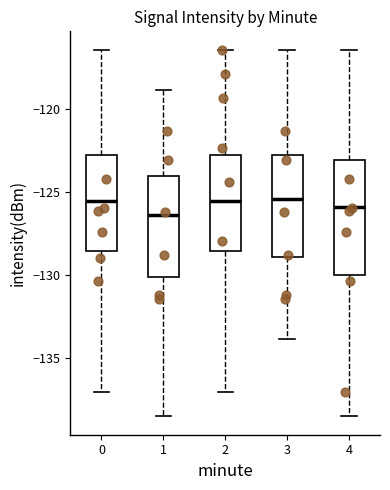

Reading left to right, read every box against the y-axis: the position of its median line, the range the box covers, and the ends of its whiskers. The values are not printed on the chart, so give them approximately, as read against the axis.

0: median -125.5, box -128.5 to -123.0, whiskers -137.0 to -116.5
1: median -126.5, box -130.0 to -124.0, whiskers -138.5 to -119.0
2: median -125.5, box -128.5 to -123.0, whiskers -137.0 to -116.5
3: median -125.5, box -129.0 to -123.0, whiskers -134.0 to -116.5
4: median -126.0, box -130.0 to -123.0, whiskers -138.5 to -116.5